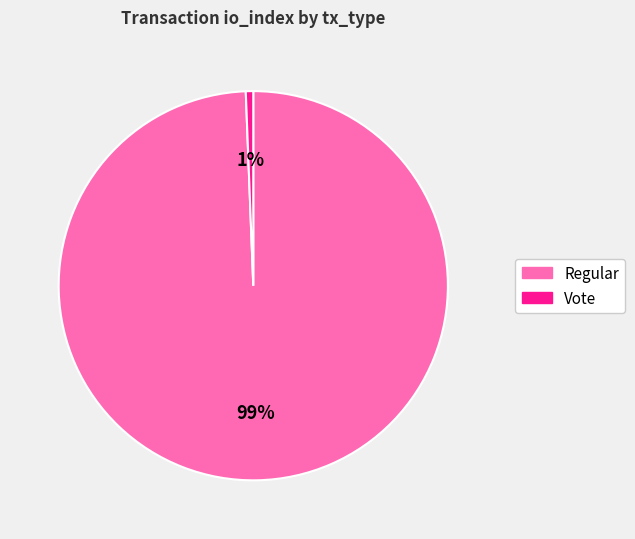

Between Regular and Vote, which is larger?

Regular